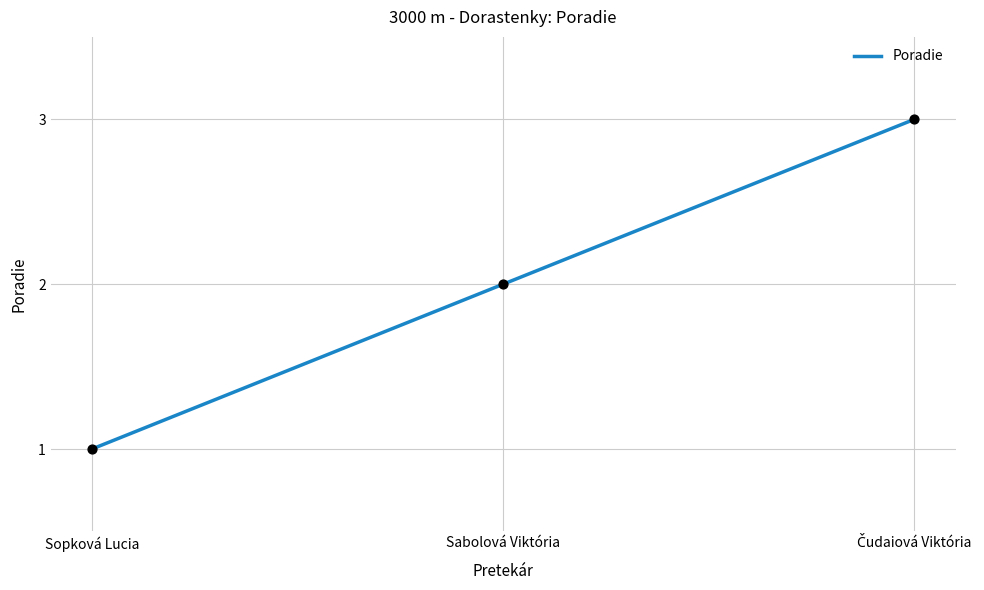

What is the change in value from Sopková Lucia to Sabolová Viktória?

+1